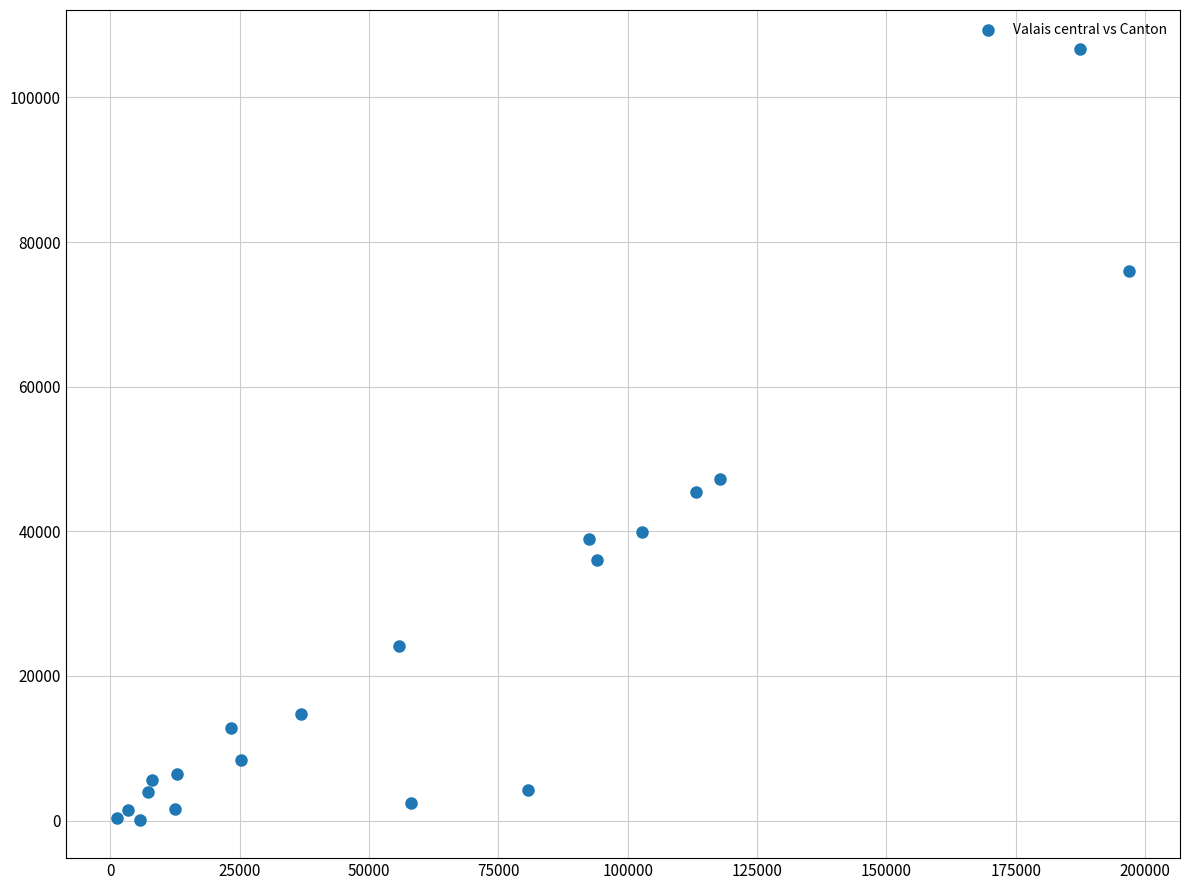

What is the range of Y values (max minus min)?

106615